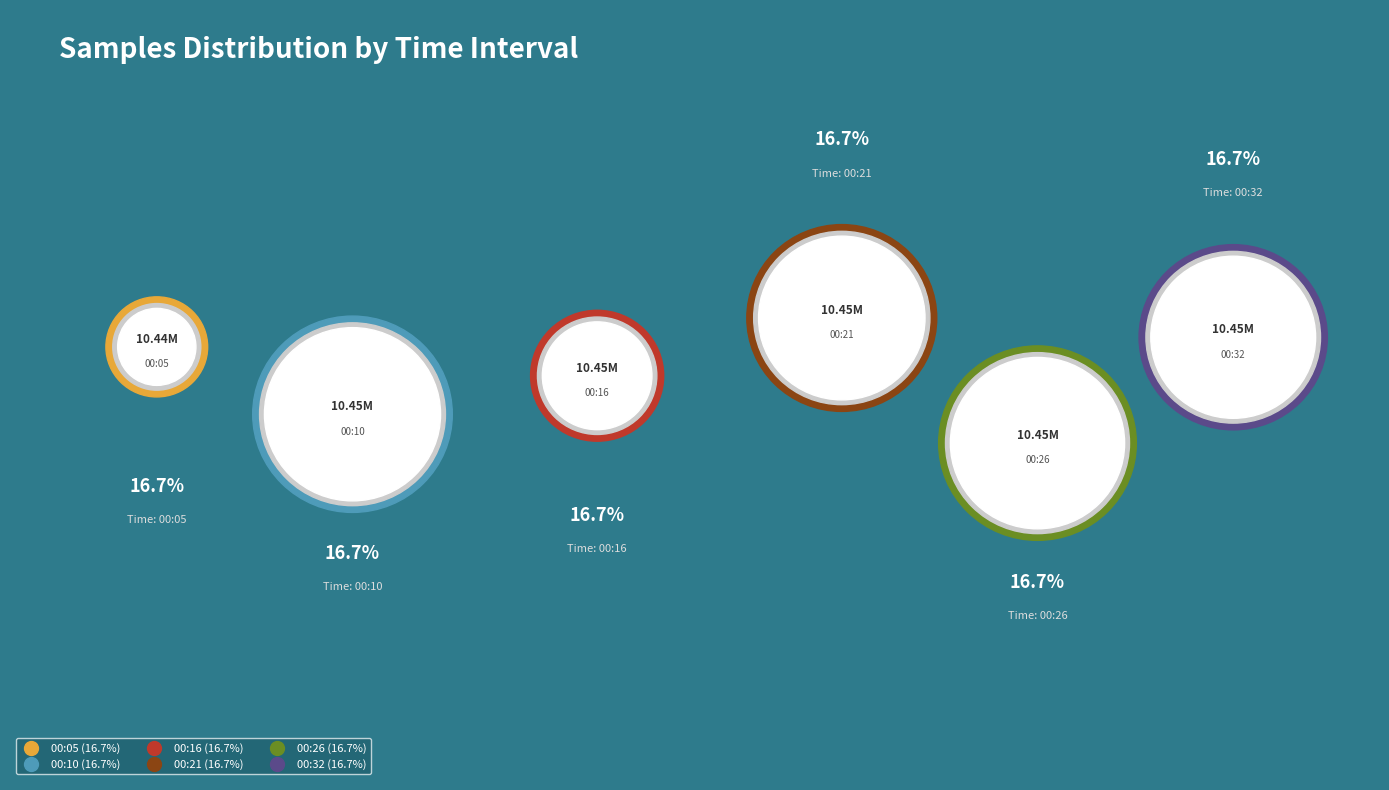

What percentage is NOT represented by 00:26?

83.3%